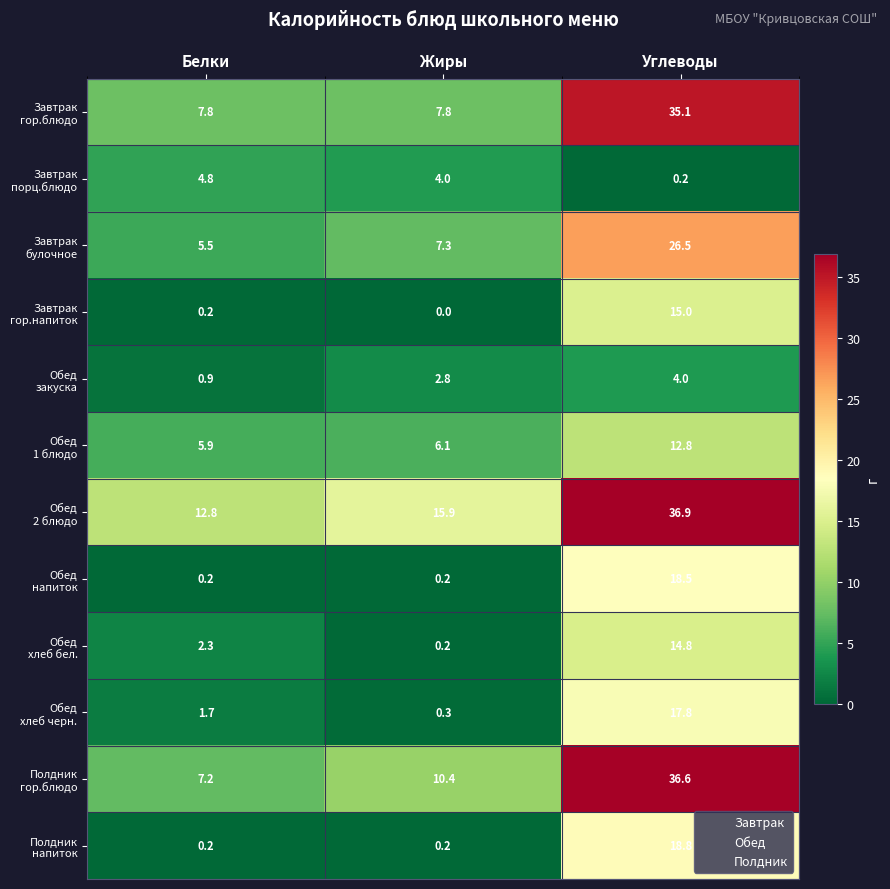

What is the total value across all series at Углеводы?

237.0